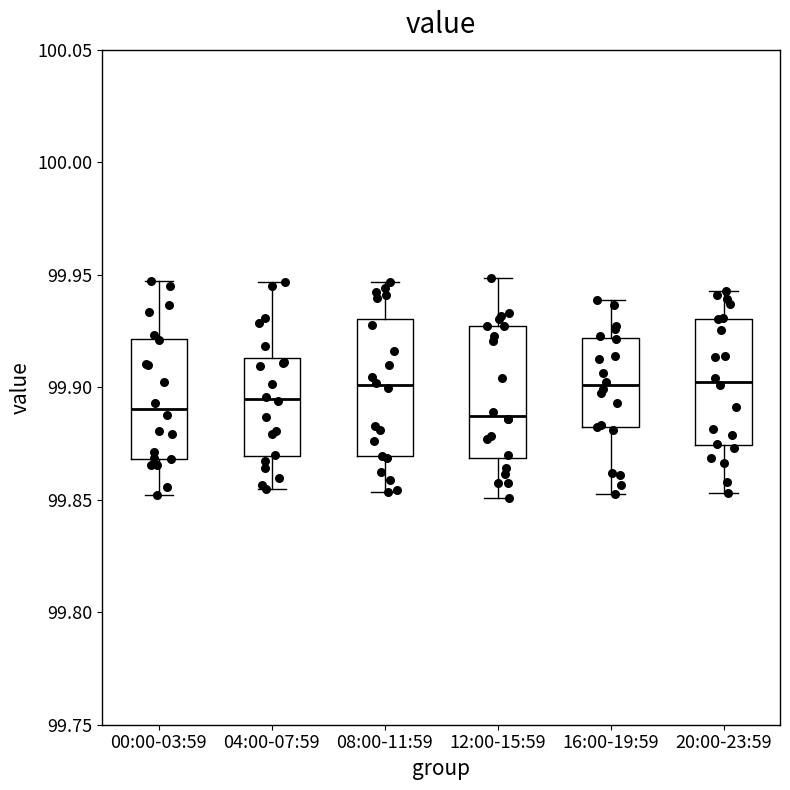

Where does the lower whisker of the box for 04:00-07:59 end on the y-axis? The values are not printed on the chart, so give them approximately, as read against the axis.

99.855